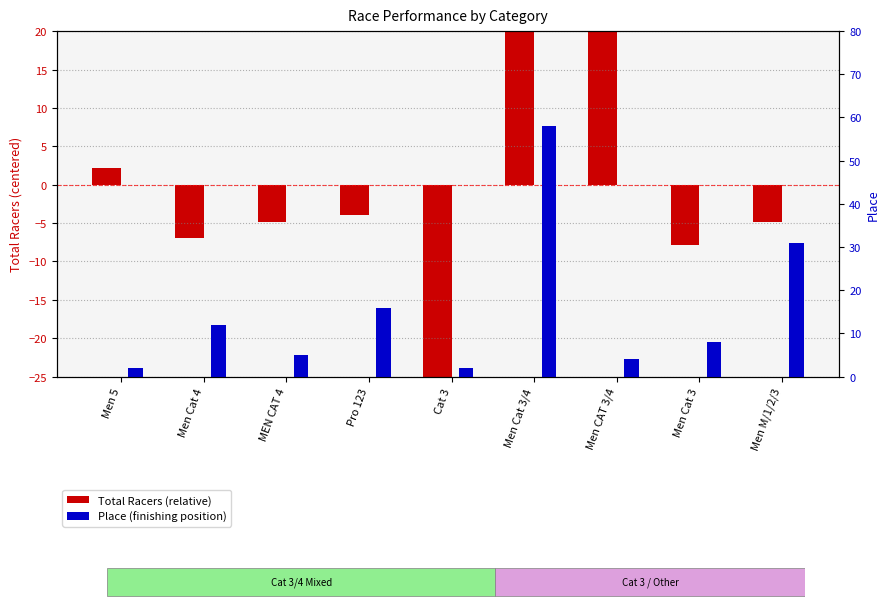

Which has a higher value, Pro 123 or MEN CAT 4?

Pro 123